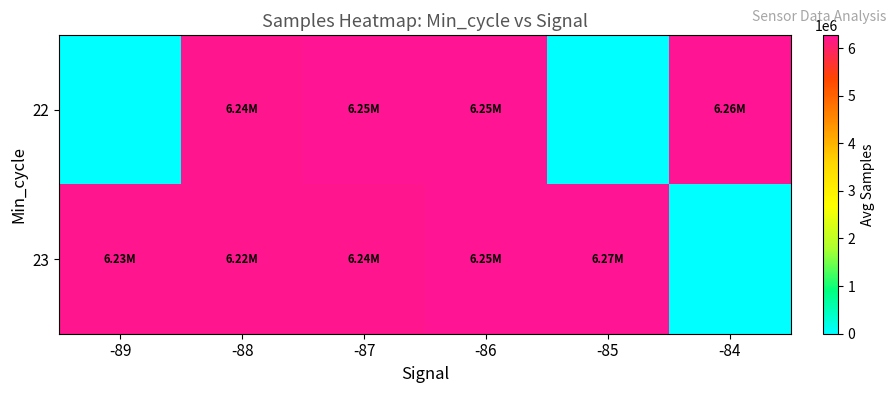

At which category does the chart reach its minimum across all series?

-89